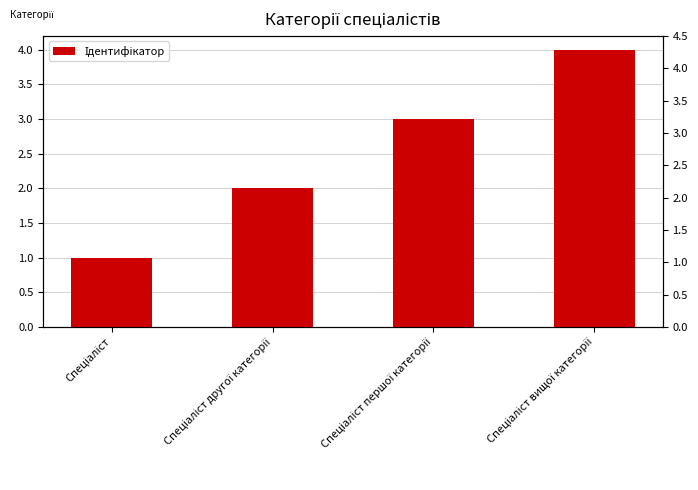

What is the value of the 1st bar from the left?

1